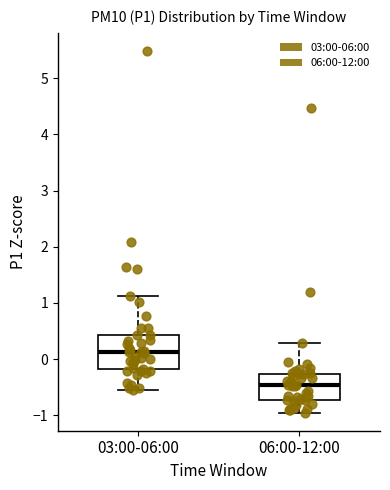

Which box is the tallest, from its lower edge to its upper edge?

03:00-06:00